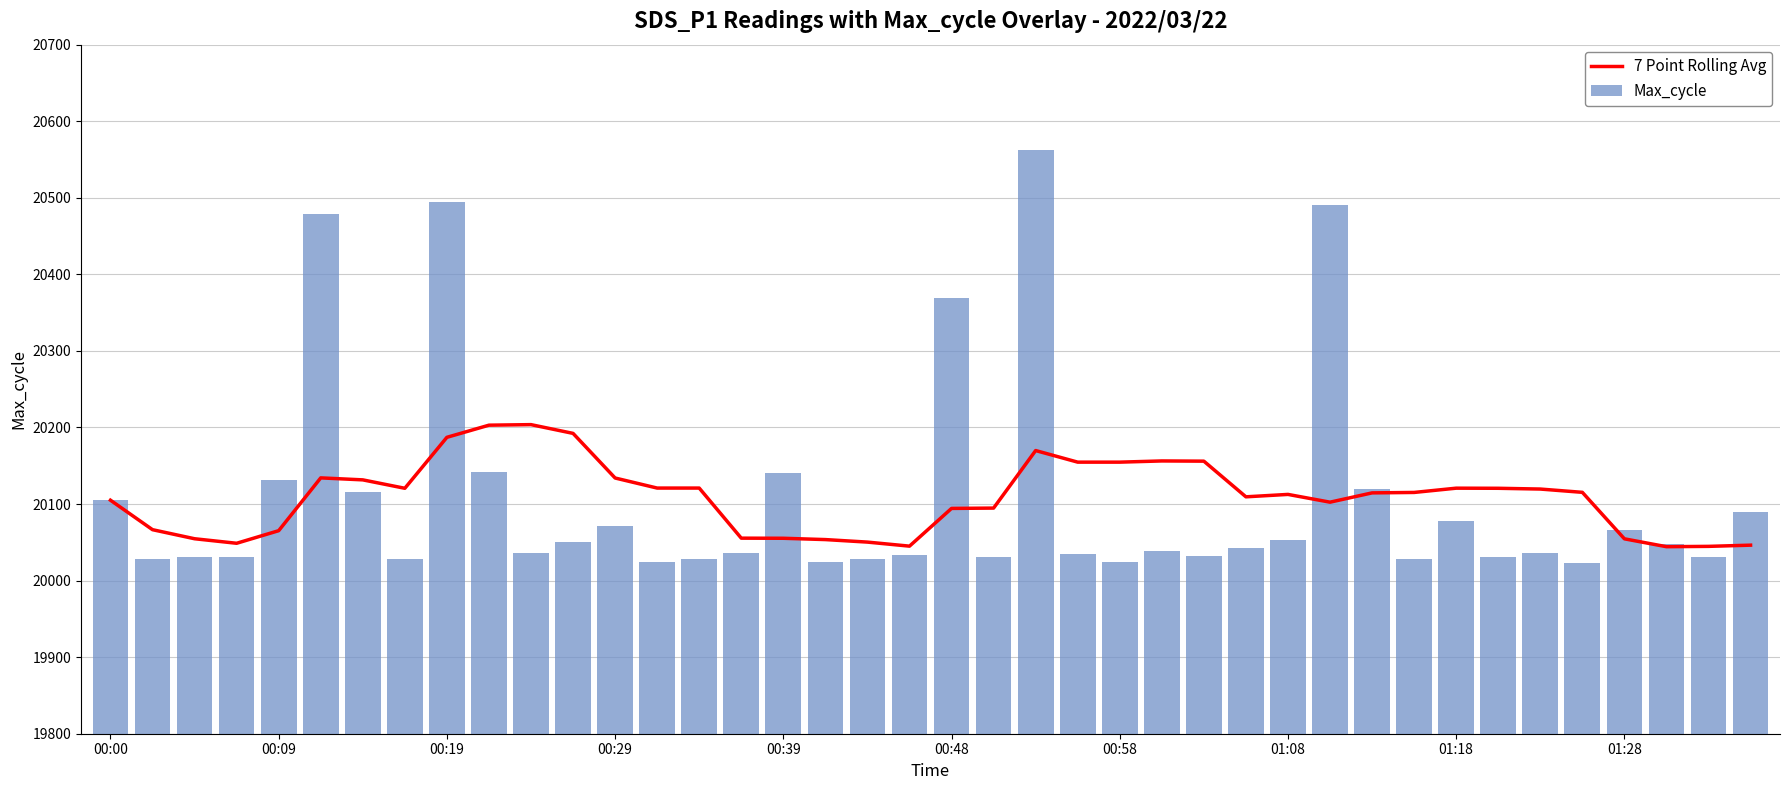

List the series in order of their overall mean, lowest first.

Max_cycle, 7 Point Rolling Avg